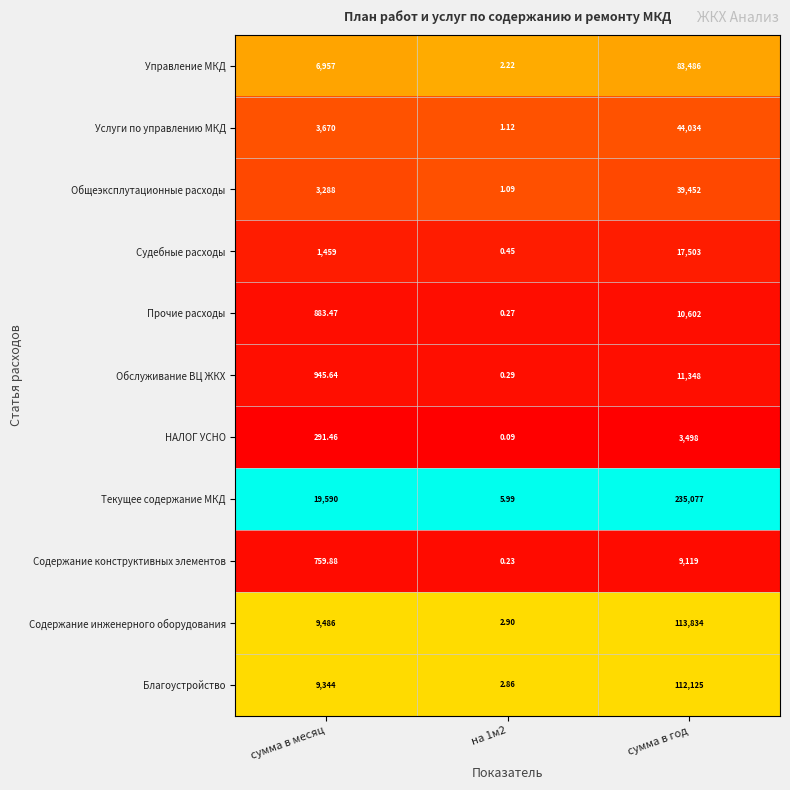

At which label does НАЛОГ УСНО first exceed 291?

сумма в месяц